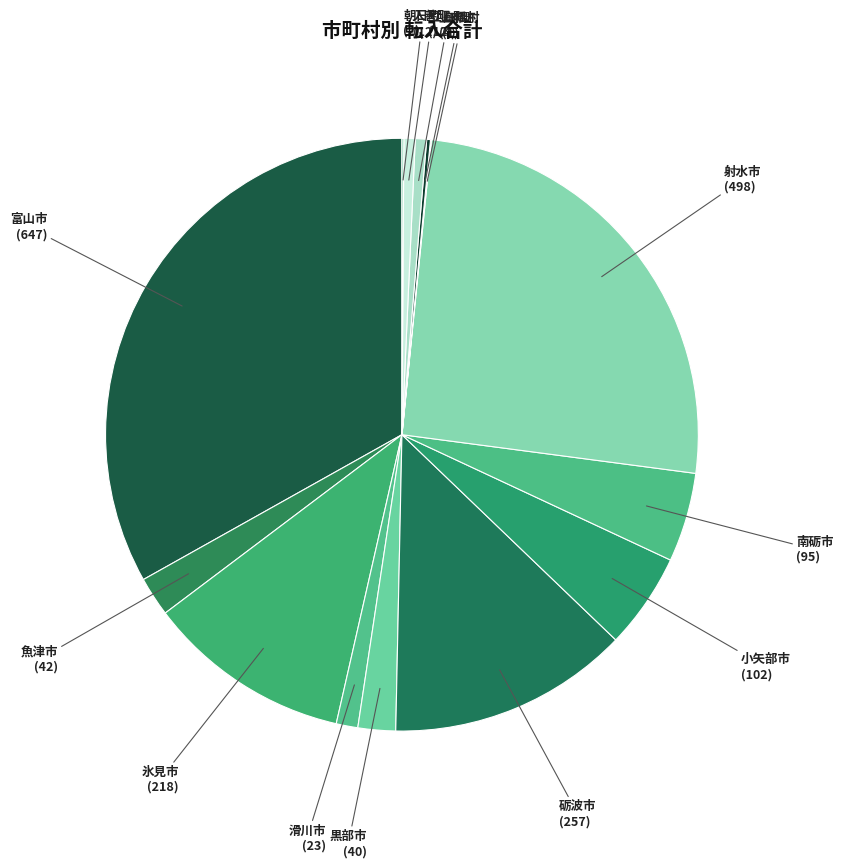

Is there any slice that represents more than half of the pie?

No